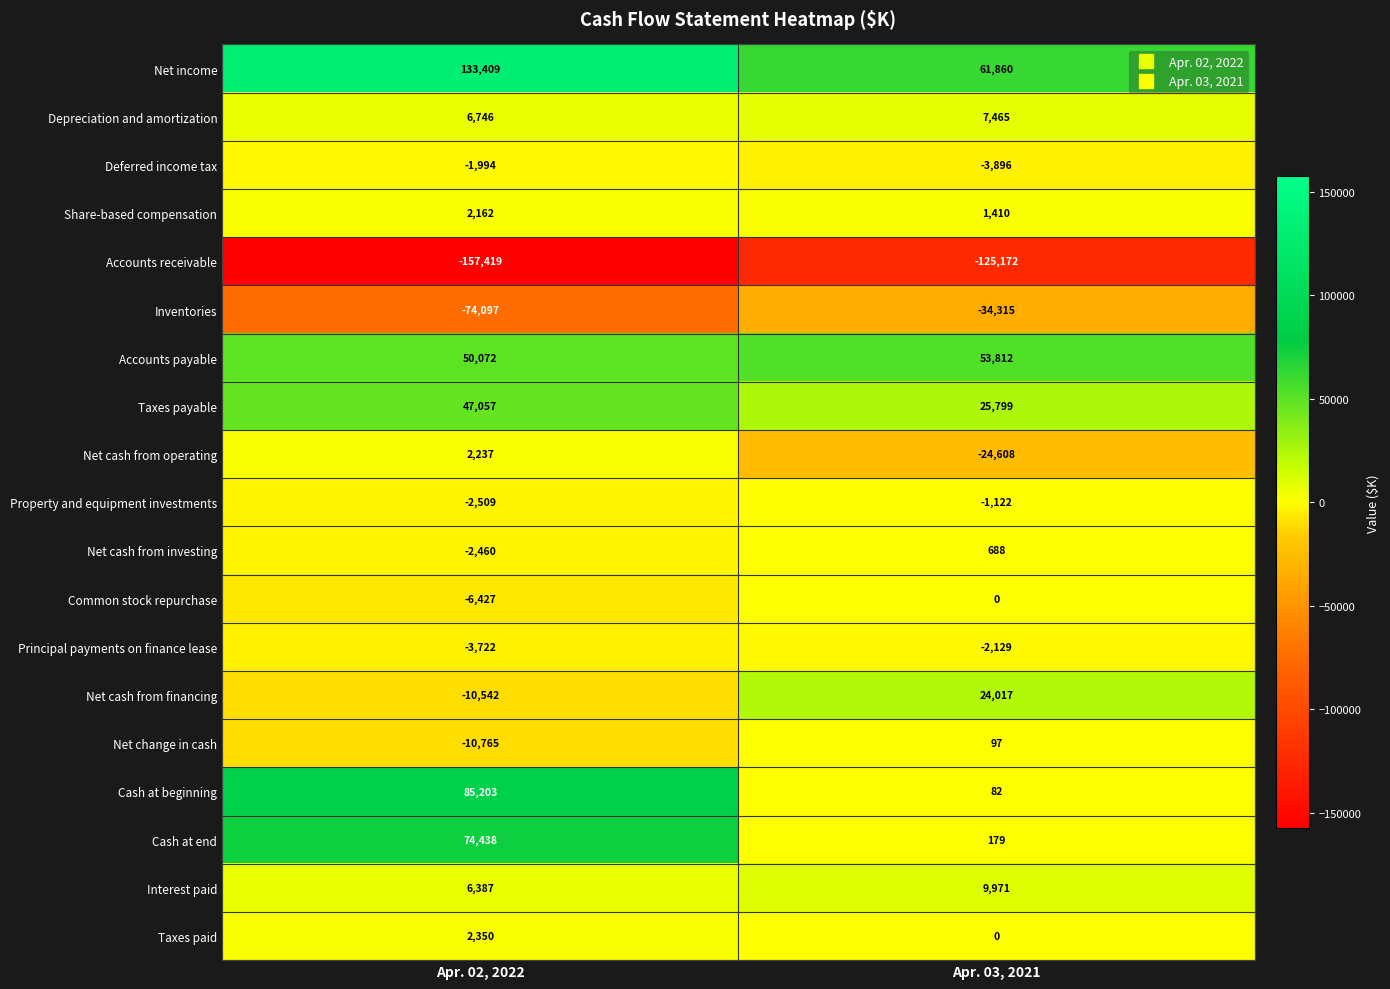

What is the total value across all series at Apr. 02, 2022?

140126